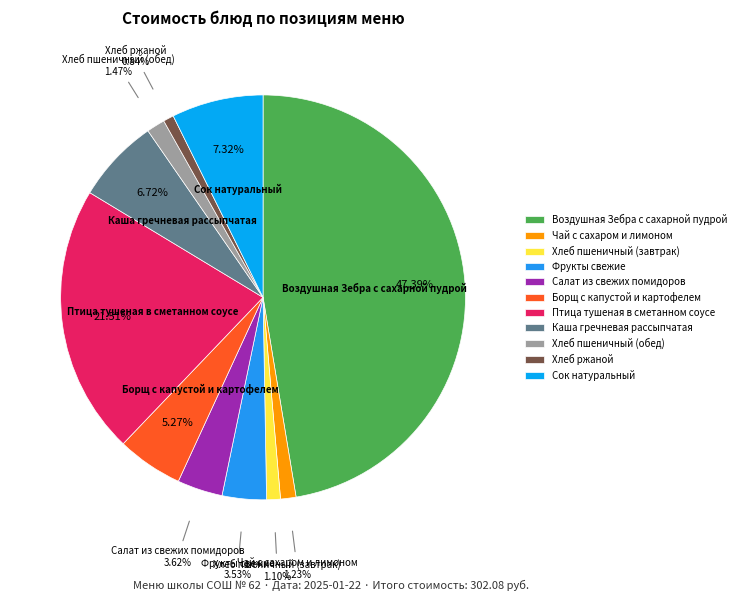

Which category has the biggest portion of the pie?

Воздушная Зебра с сахарной пудрой